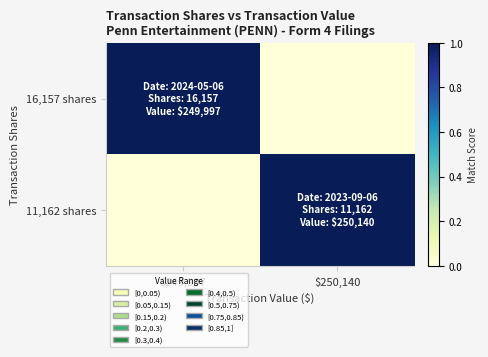

How many series are shown in this chart?

2